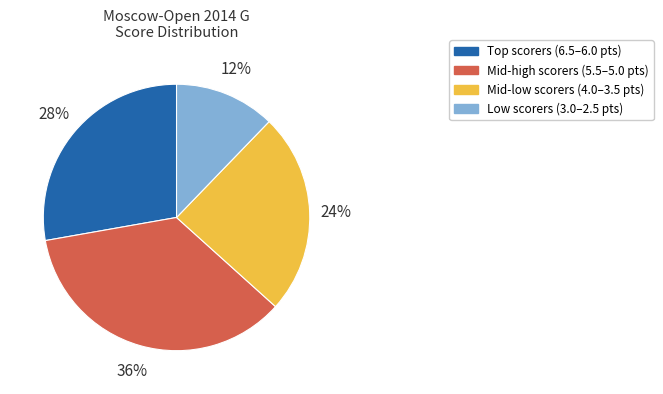

How many segments does this pie chart have?

4